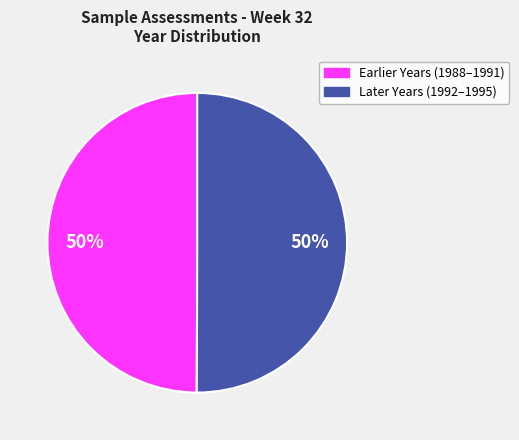

To the nearest percent, what is the average slice percentage?

50%